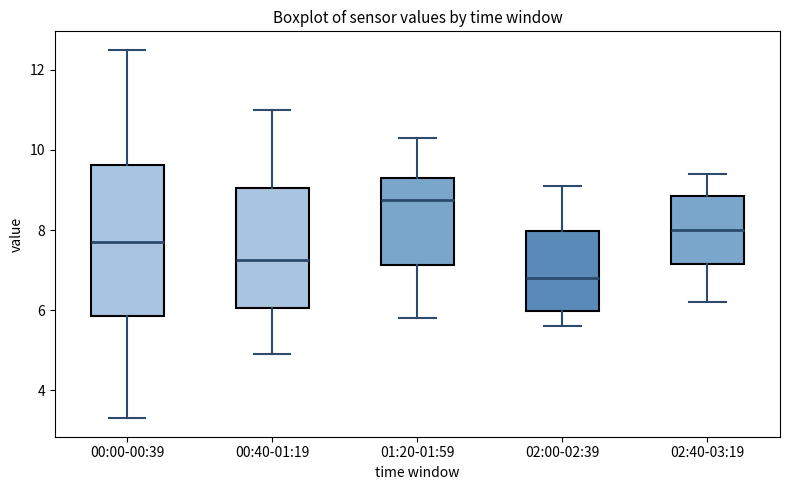

Reading left to right, transcribe this box plot: for each box, give where its median line is, the range the box spans, and where its two whiskers end, as read against the y-axis. The values are not printed on the chart, so give them approximately, as read against the axis.

00:00-00:39: median 7.8, box 5.8 to 9.6, whiskers 3.4 to 12.6
00:40-01:19: median 7.2, box 6.0 to 9.0, whiskers 5.0 to 11.0
01:20-01:59: median 8.8, box 7.2 to 9.4, whiskers 5.8 to 10.4
02:00-02:39: median 6.8, box 6.0 to 8.0, whiskers 5.6 to 9.2
02:40-03:19: median 8.0, box 7.2 to 8.8, whiskers 6.2 to 9.4